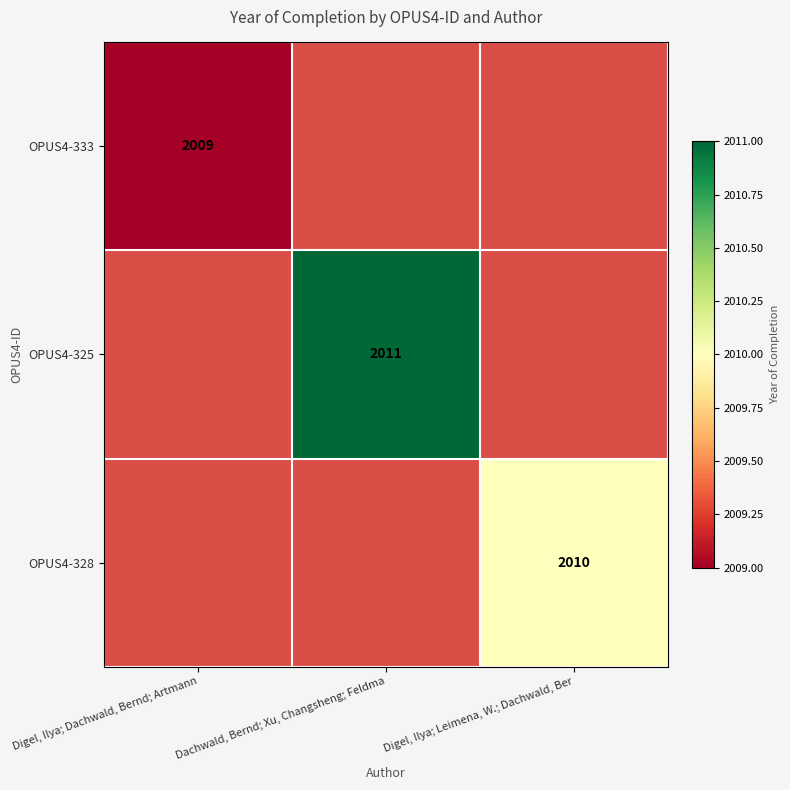

The value of OPUS4-325 at Dachwald, Bernd; Xu, Changsheng; Feldma is 2011. True or false?

True